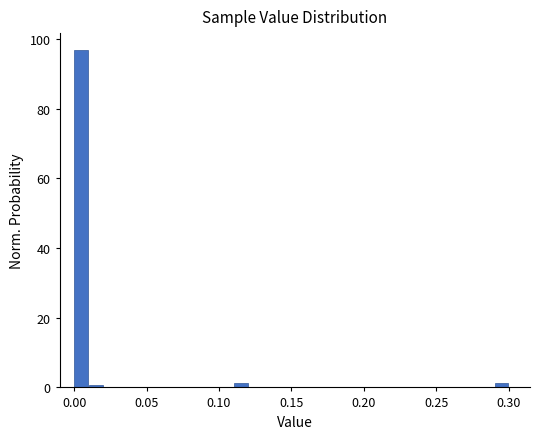

Read against the x-axis, roughly where is the centre of the tallest bar?

0.005